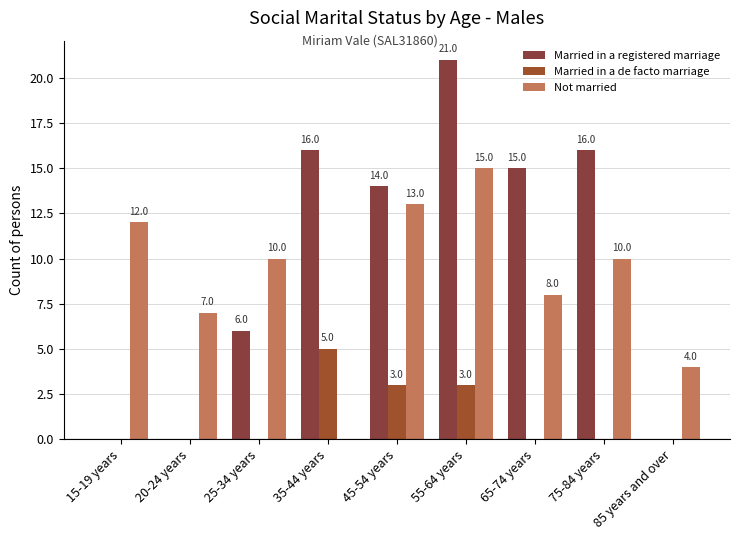

True or false: Married in a registered marriage has a value of 6 at 25-34 years.

True